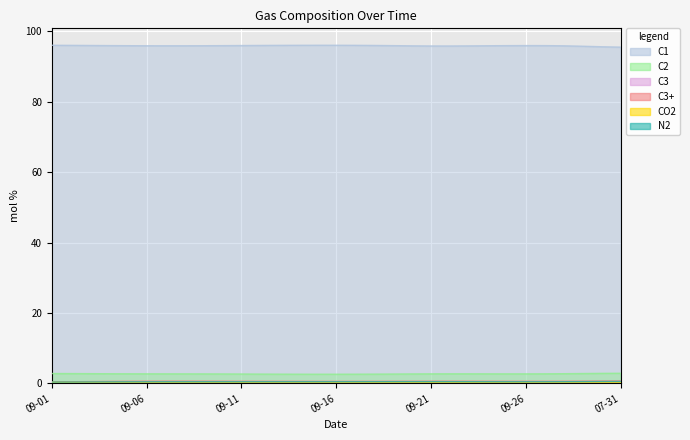

What is the sum of all CO2 values?

8.8